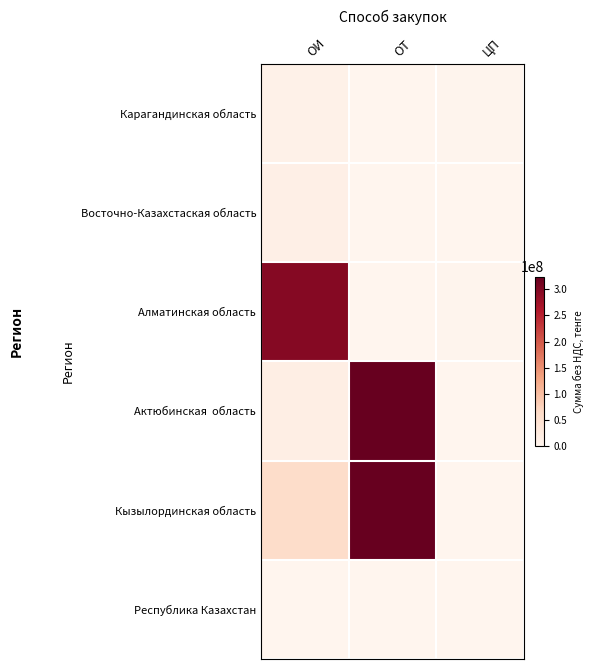

Where does the Алматинская область series first go above 1350000?

ОИ